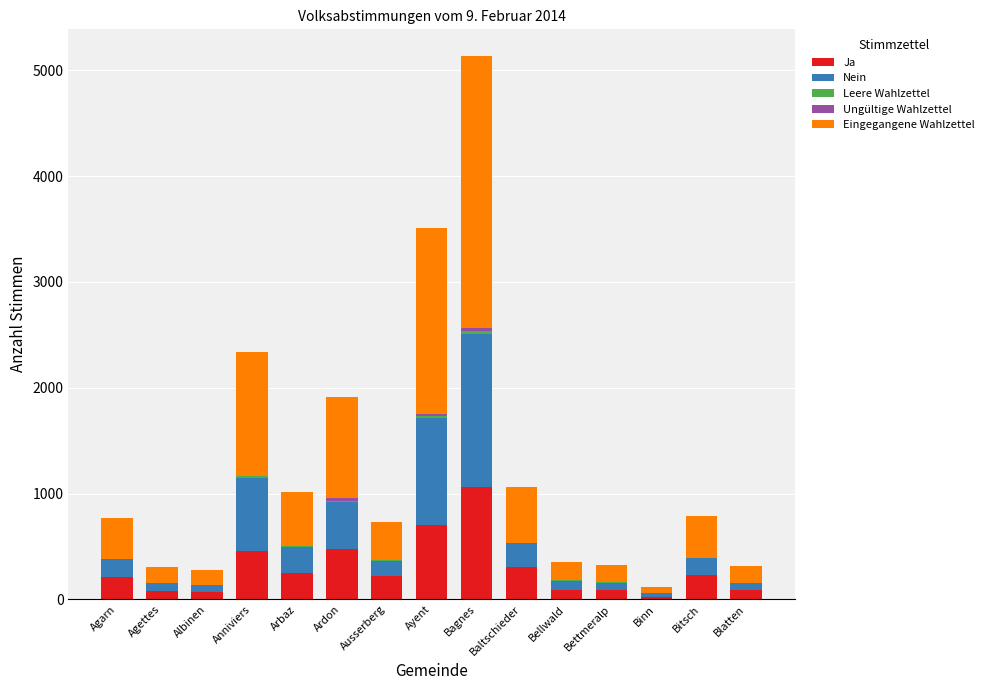

At which category is the sum across all series the highest?

Bagnes